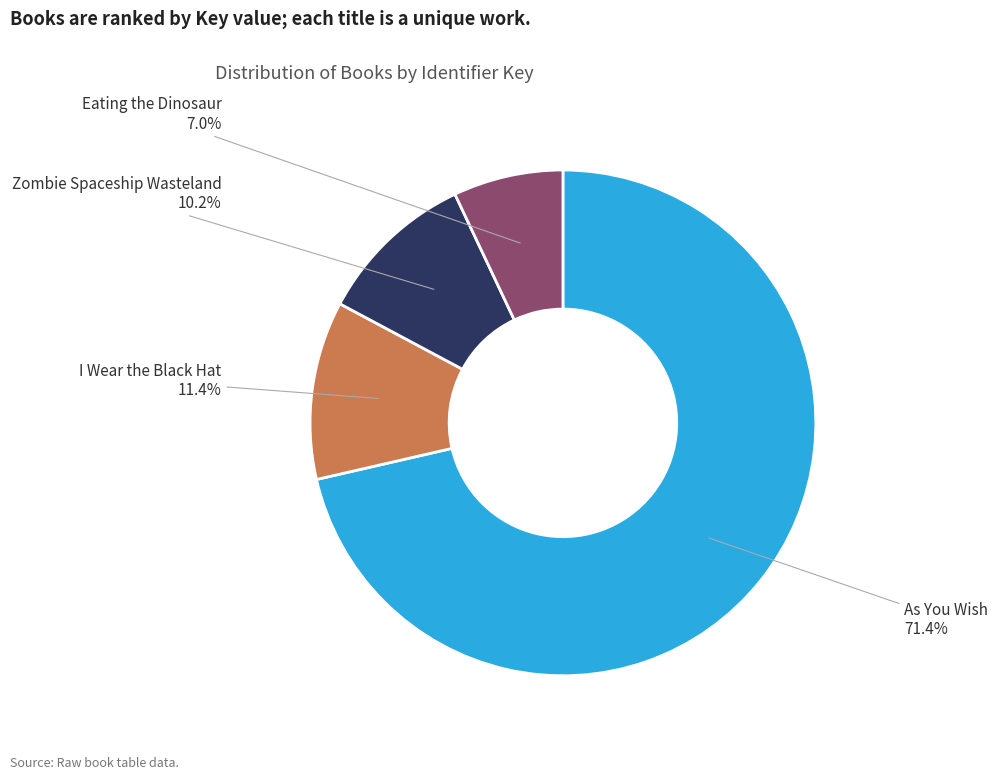

Is there a majority slice in this chart?

Yes